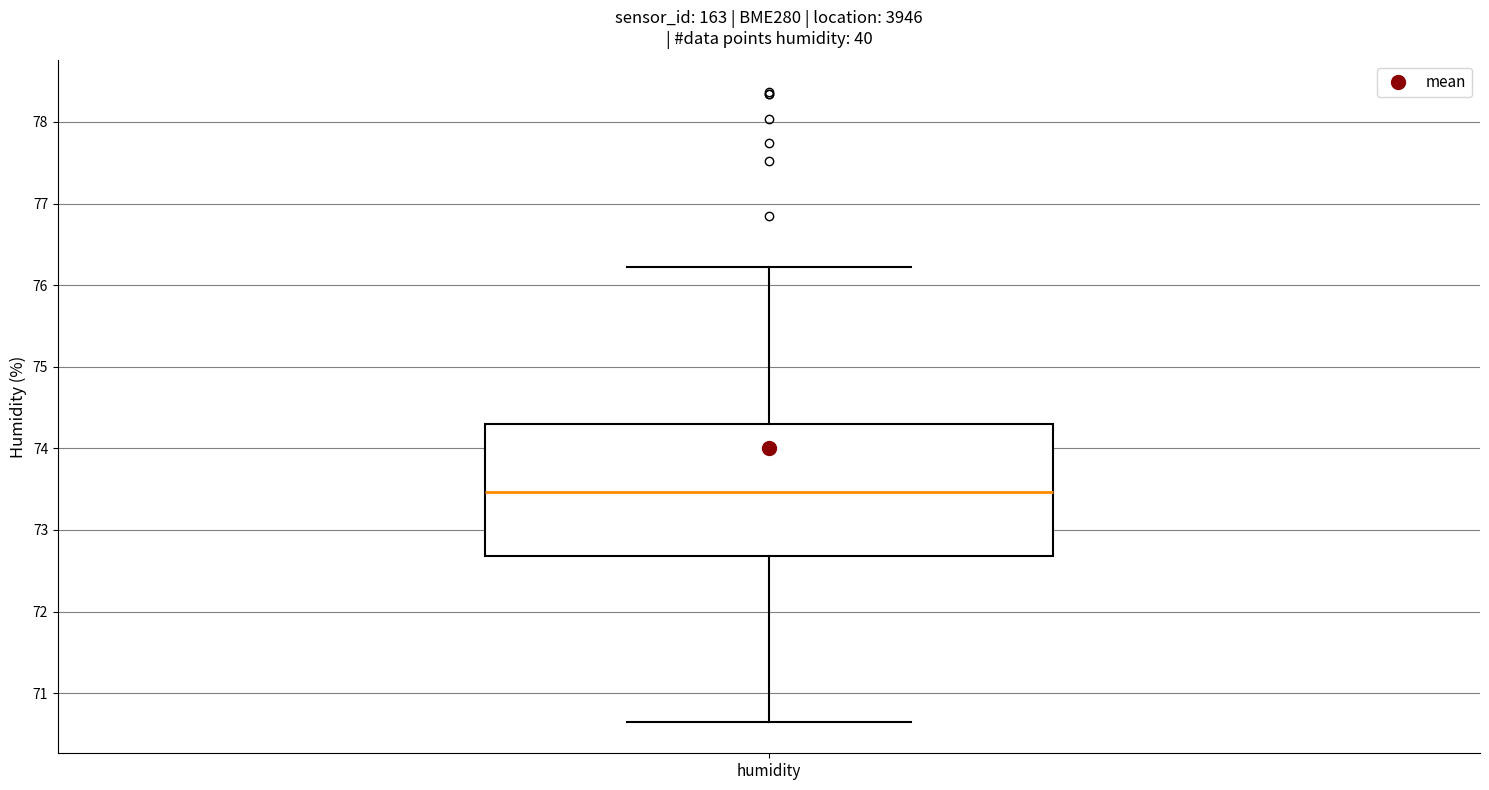

Transcribe this box plot: give where the median line is, the range the box spans, and where the two whiskers end, as read against the y-axis. The values are not printed on the chart, so give them approximately, as read against the axis.

median 73.5, box 72.7 to 74.3, whiskers 70.7 to 76.2